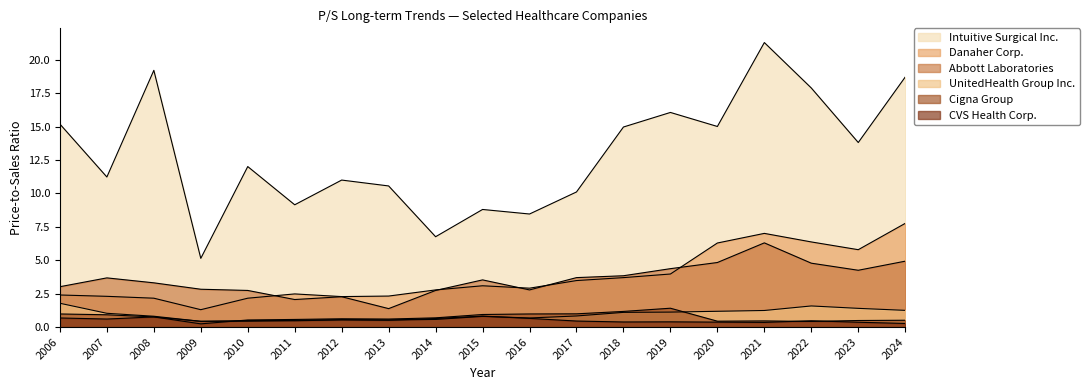

True or false: CVS Health Corp. and Cigna Group cross at least once.

True